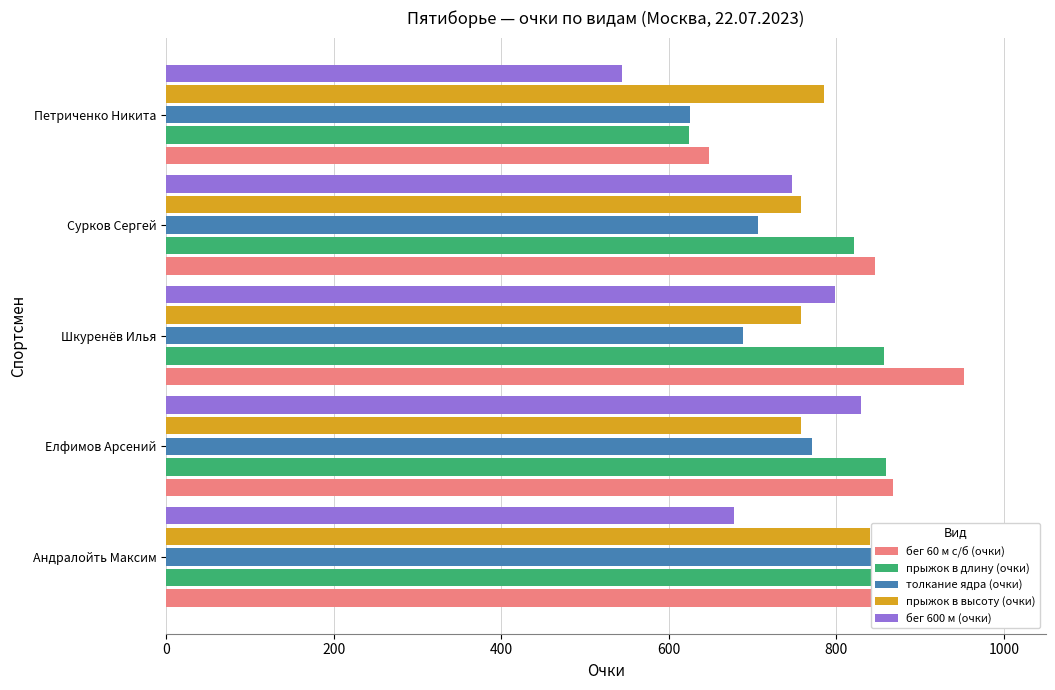

What is the sum of all толкание ядра (очки) values?

3633